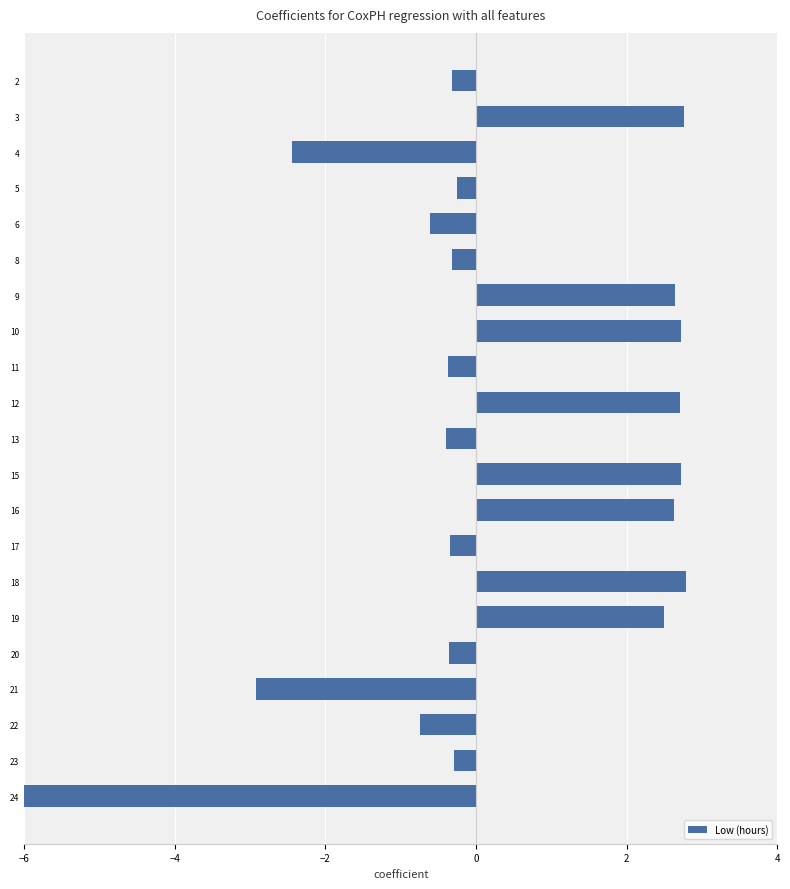

What is the greatest value displayed?

2.8